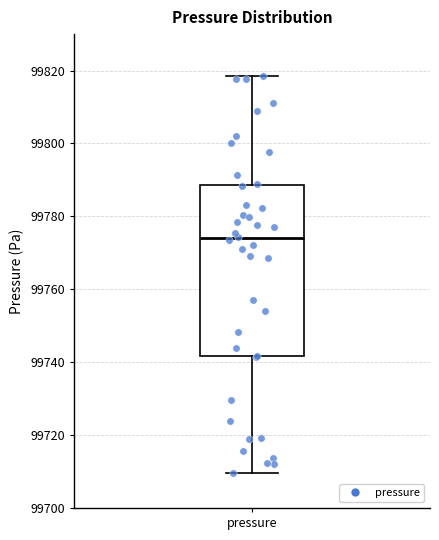

Where does the upper whisker of the box for pressure end on the y-axis? The values are not printed on the chart, so give them approximately, as read against the axis.

99818